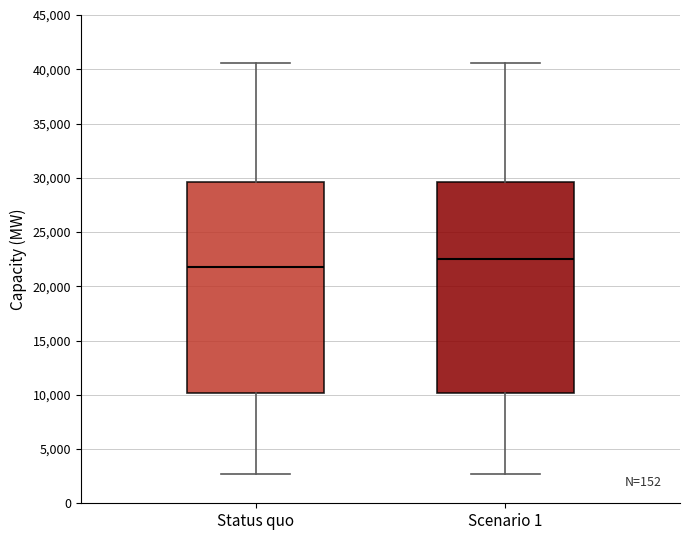

Where is the lower edge of the box for Status quo on the y-axis? The values are not printed on the chart, so give them approximately, as read against the axis.

10000